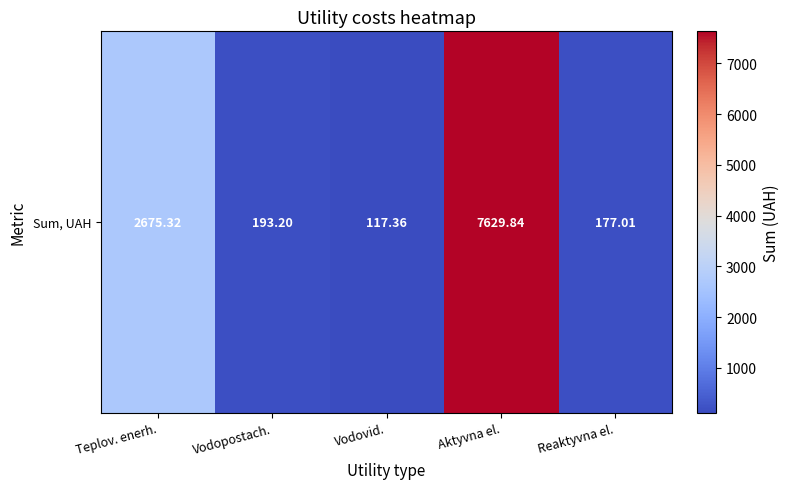

What is the average value?

2158.5